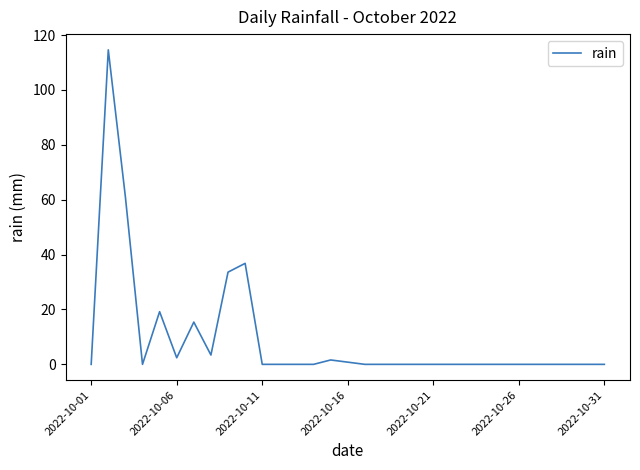

What is the maximum value shown in the chart?

114.6